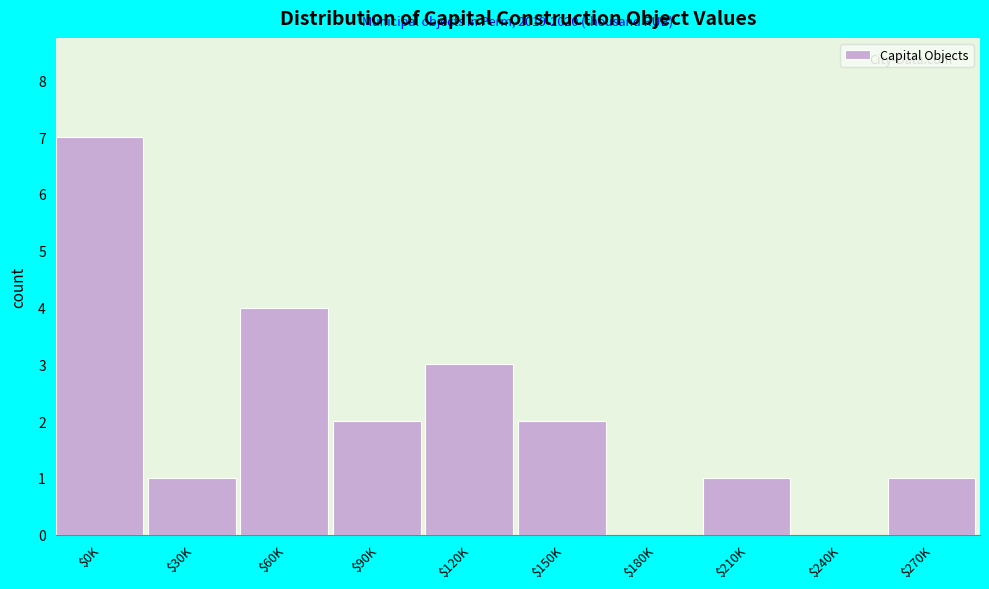

The chart shows a value of 1 at $120K. True or false?

False